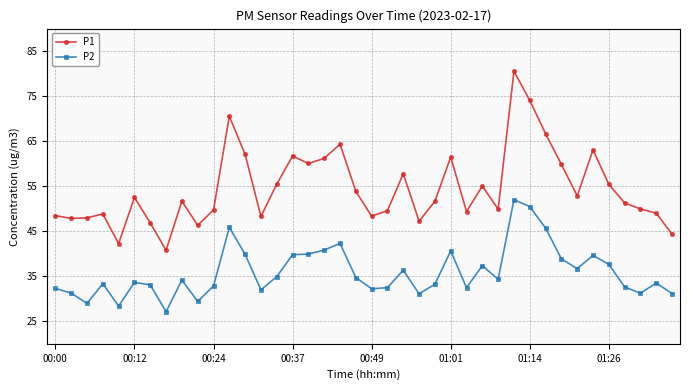

In P1, how many points are lower than both neighbors (excluding endpoints)?

11